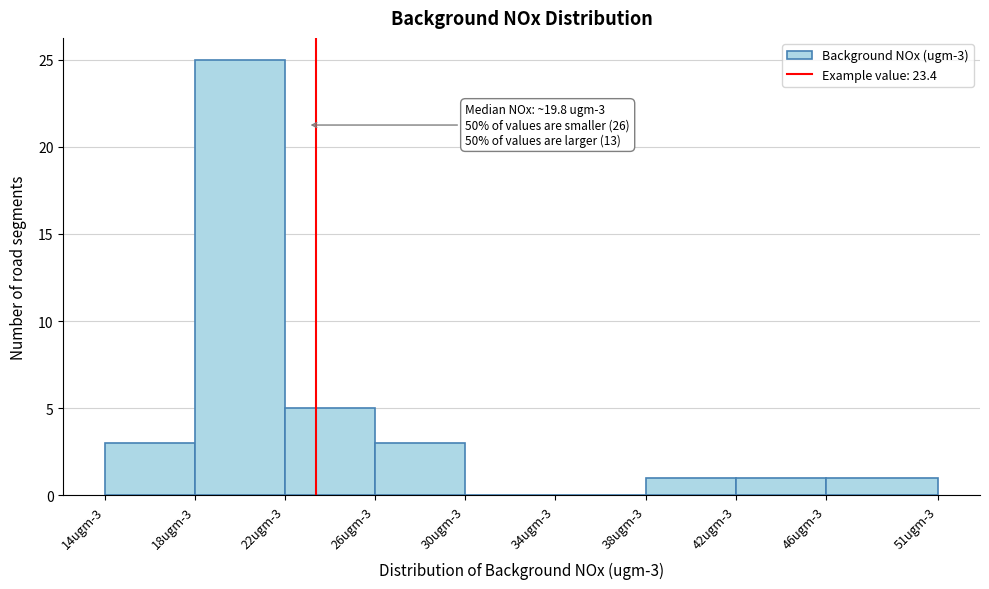

Reading right to left, transcribe all the data shown in this chart.

46ugm-3=1	42ugm-3=1	38ugm-3=1	34ugm-3=0	30ugm-3=0	26ugm-3=3	22ugm-3=5	18ugm-3=25	14ugm-3=3